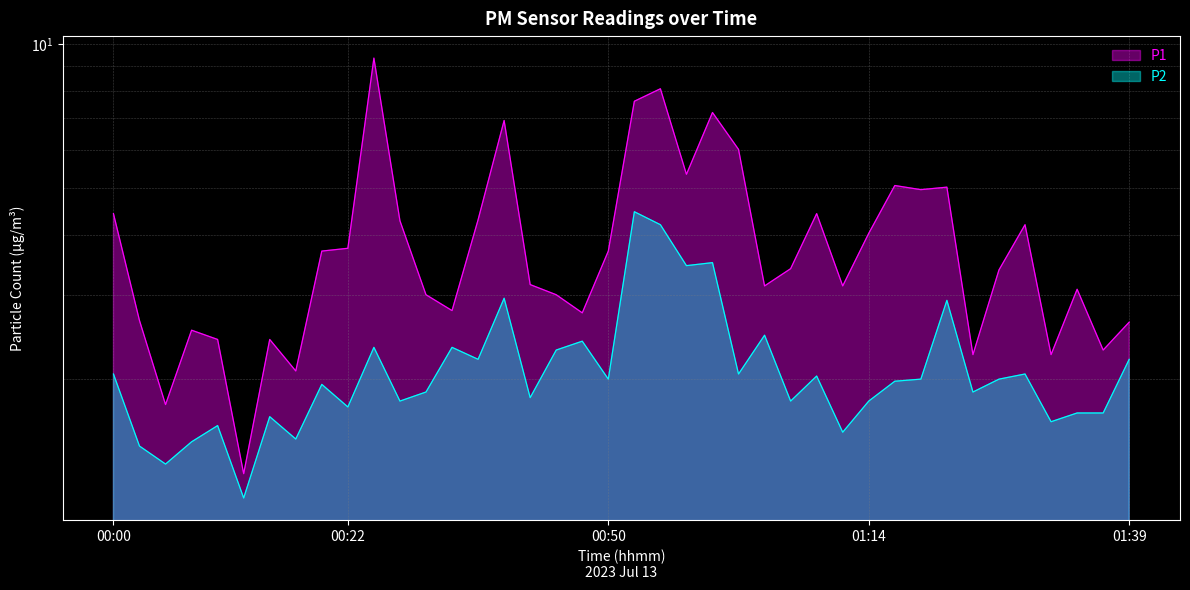

True or false: P1 and P2 cross at least once.

False